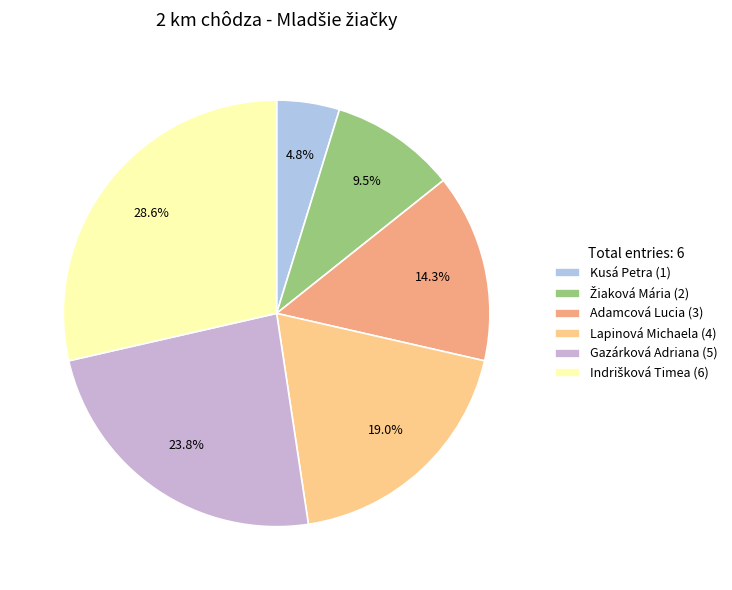

Count the number of slices in the pie.

6